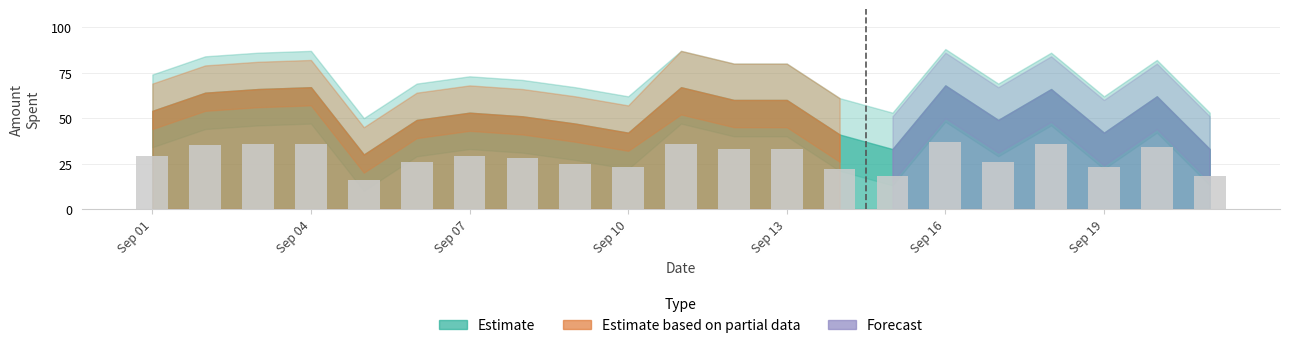

What is the minimum value shown in the chart?

16